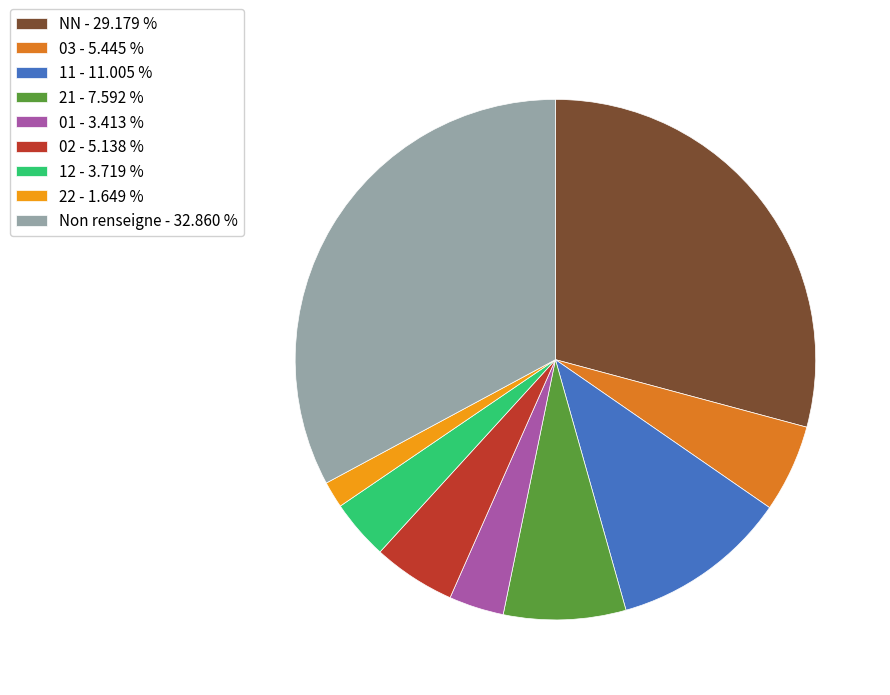

Is the sum of 12 - 3.719 % and 03 - 5.445 % greater than half?

No